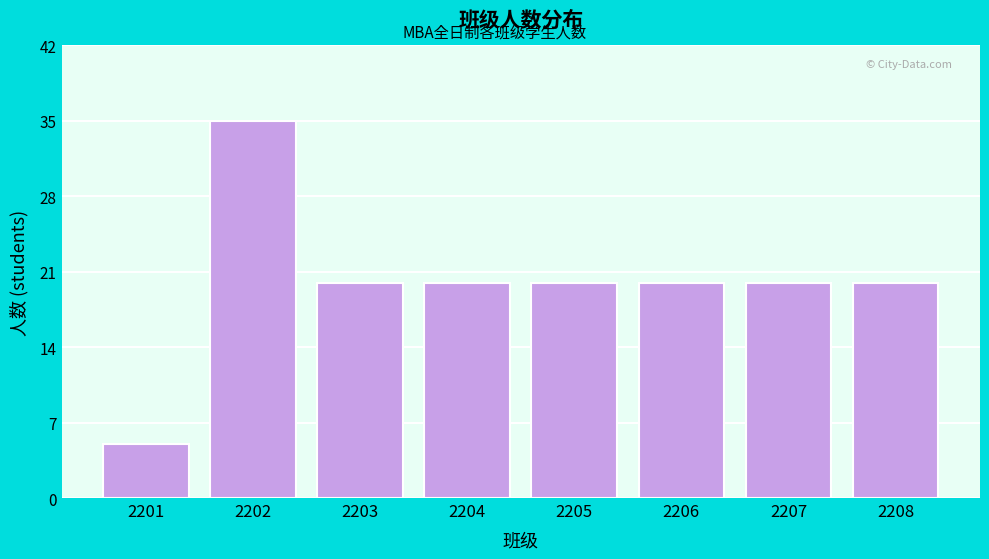

Reading left to right, list all the values displayed in this chart.

5	35	20	20	20	20	20	20